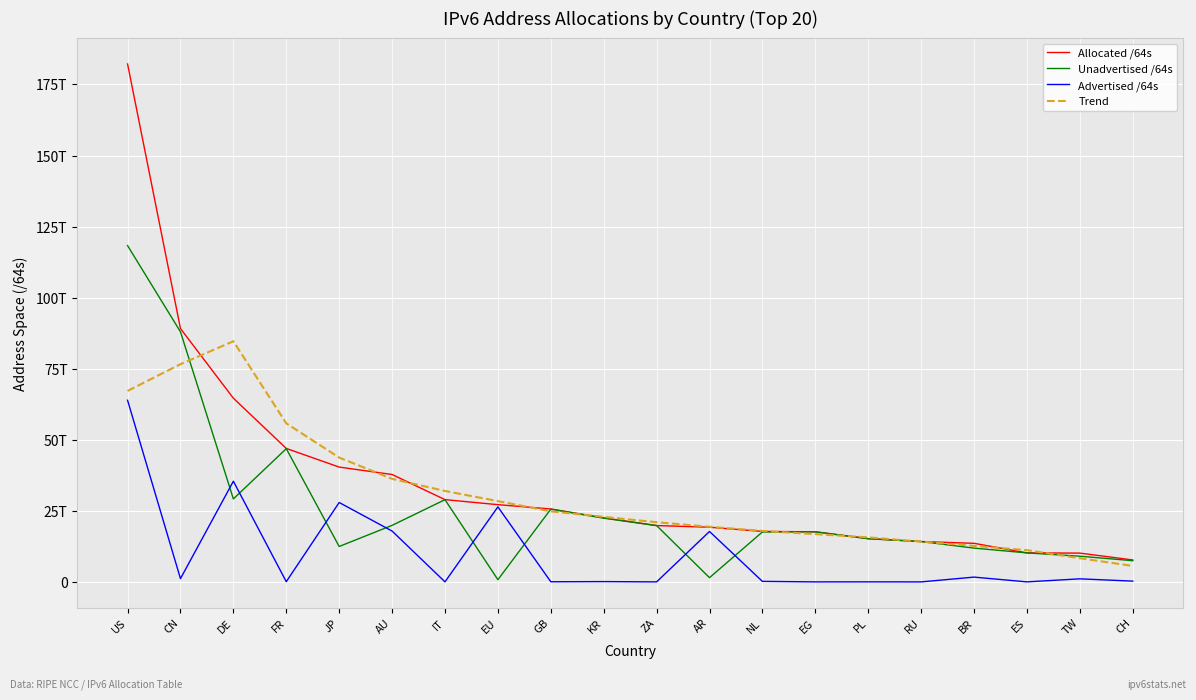

Does the chart display data point markers on the line(s)?

No